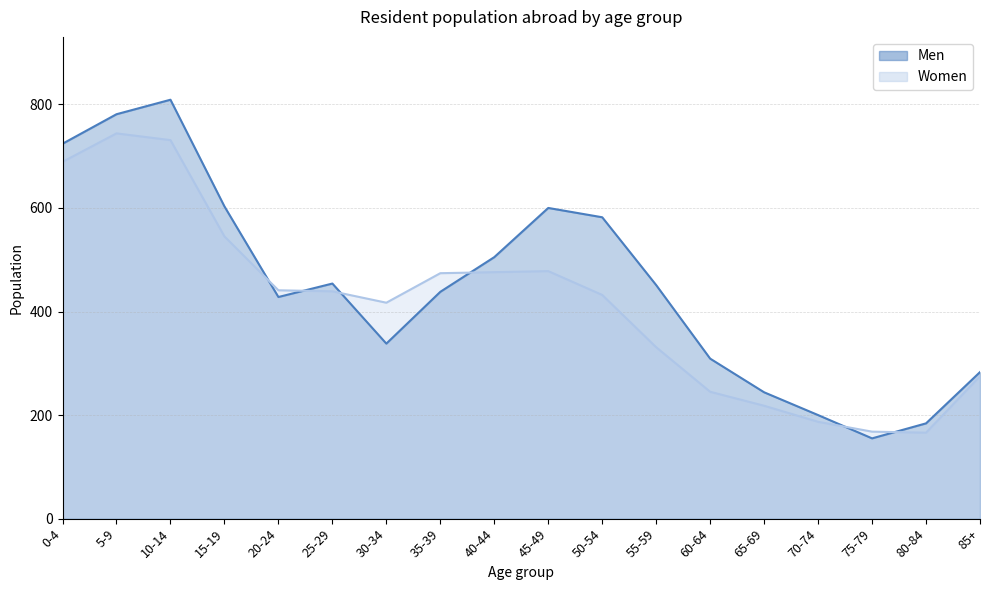

Rank the series by their maximum value, from lowest to highest.

Women, Men